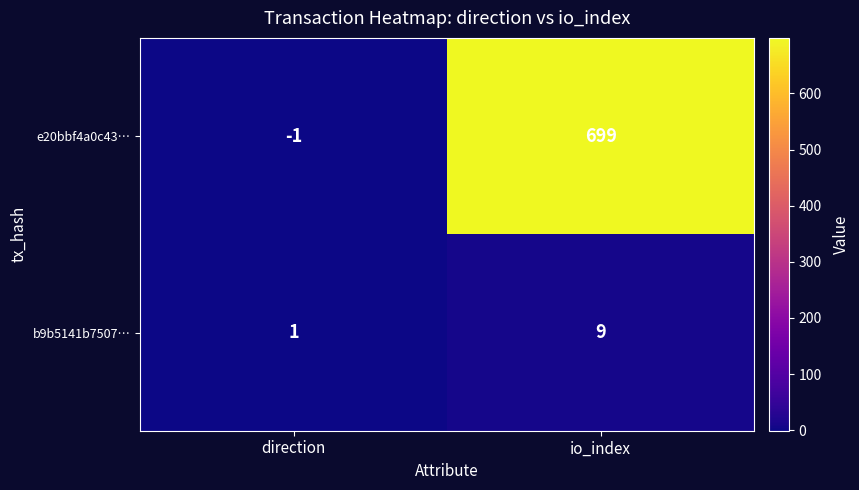

The b9b5141b7507… series shows 13 at io_index. True or false?

False